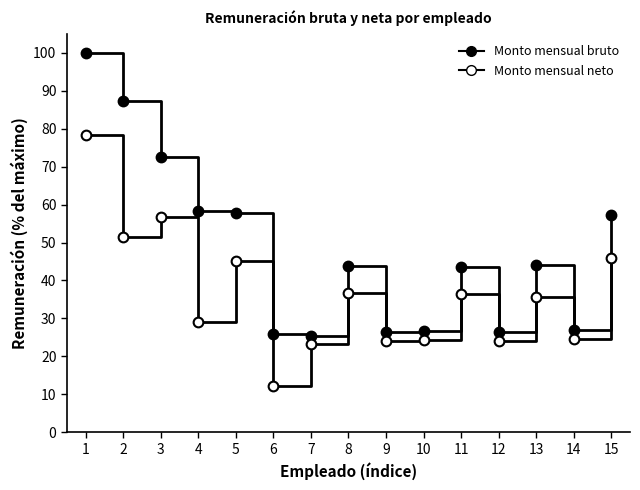

Where does the Monto mensual bruto series first go above 43?

1